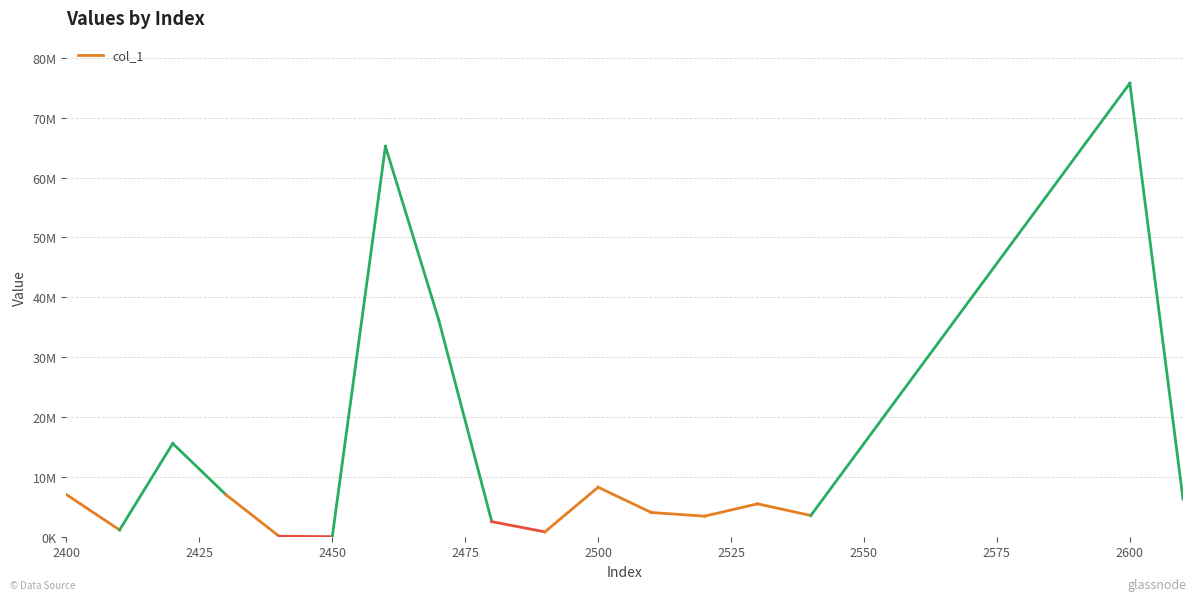

True or false: the data has more than 1 interior local peaks.

True